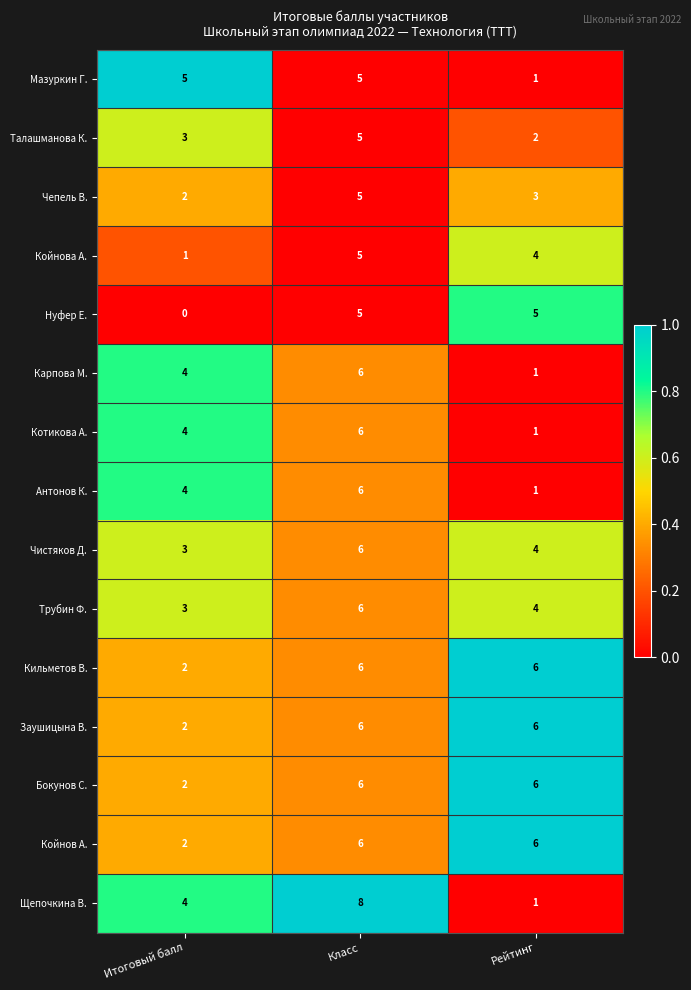

At which category is the sum across all series the highest?

Класс